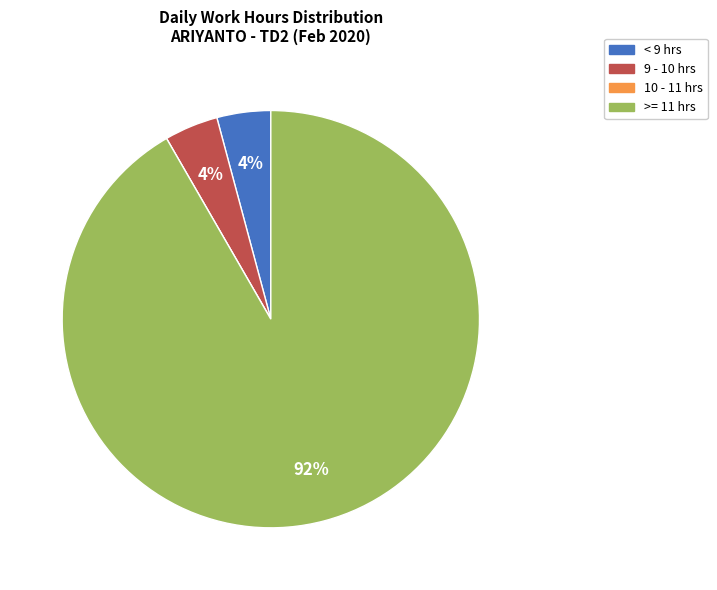

Which slice is the largest?

>= 11 hrs